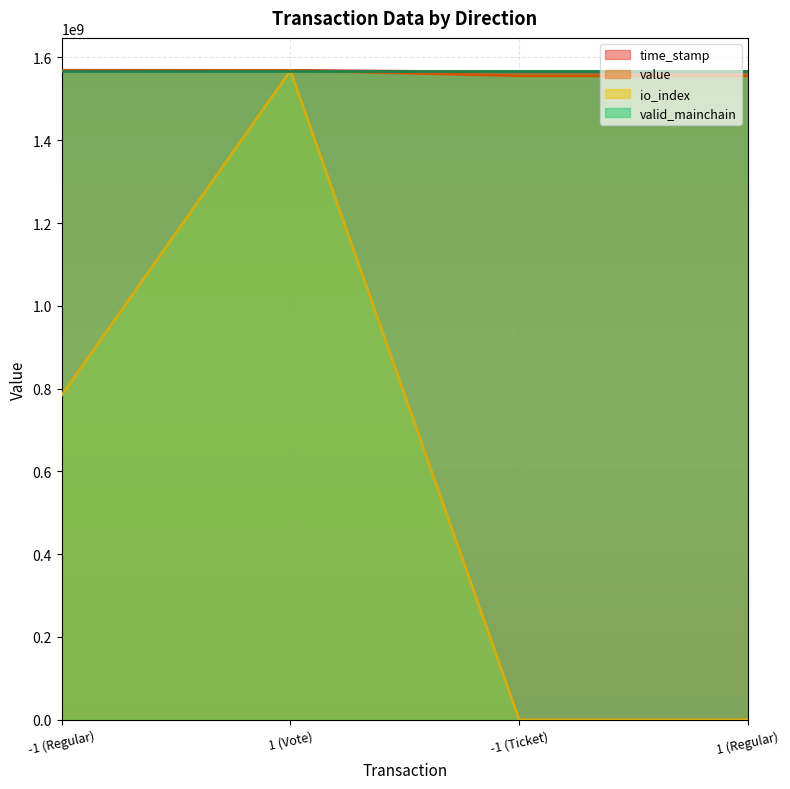

How many intersections are there between time_stamp and value?

1